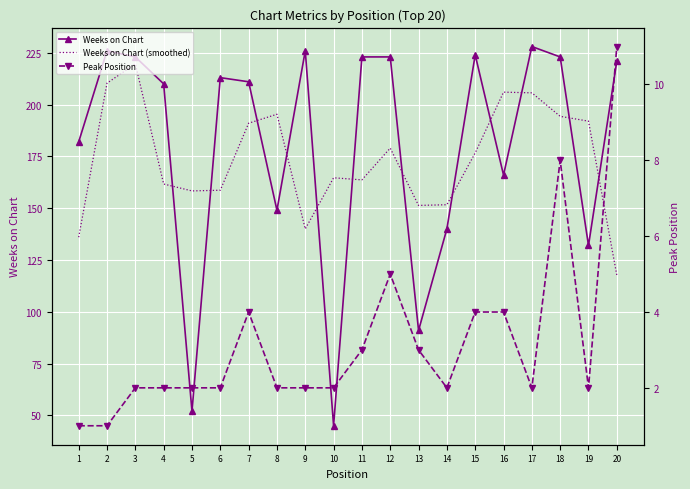

Reading left to right, what are all the values shown in this chart?

Weeks on Chart: 1=182.0	2=226.0	3=223.0	4=210.0	5=52.0	6=213.0	7=211.0	8=149.0	9=226.0	10=45.0	11=223.0	12=223.0	13=91.0	14=140.0	15=224.0	16=166.0	17=228.0	18=223.0	19=132.0	20=221.0
Weeks on Chart (smoothed): 1=136.0	2=210.3	3=219.7	4=161.7	5=158.3	6=158.7	7=191.0	8=195.3	9=140.0	10=164.7	11=163.7	12=179.0	13=151.3	14=151.7	15=176.7	16=206.0	17=205.7	18=194.3	19=192.0	20=117.7
Peak Position: 1=1.0	2=1.0	3=2.0	4=2.0	5=2.0	6=2.0	7=4.0	8=2.0	9=2.0	10=2.0	11=3.0	12=5.0	13=3.0	14=2.0	15=4.0	16=4.0	17=2.0	18=8.0	19=2.0	20=11.0